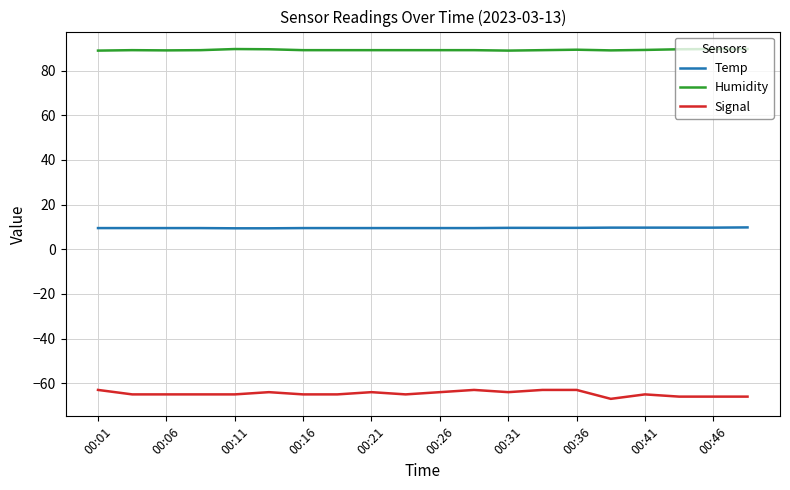

True or false: Temp and Humidity intersect in this chart.

False